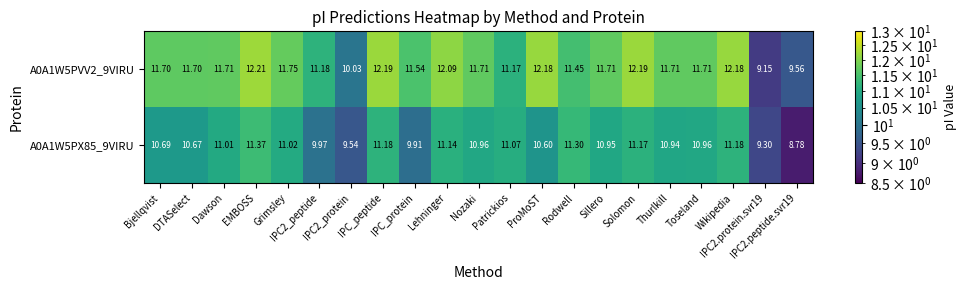

Reading left to right, extract all data points from this chart.

A0A1W5PVV2_9VIRU: Bjellqvist=11.7	DTASelect=11.7	Dawson=11.7	EMBOSS=12.2	Grimsley=11.8	IPC2_peptide=11.2	IPC2_protein=10.0	IPC_peptide=12.2	IPC_protein=11.5	Lehninger=12.1	Nozaki=11.7	Patrickios=11.2	ProMoST=12.2	Rodwell=11.4	Sillero=11.7	Solomon=12.2	Thurlkill=11.7	Toseland=11.7	Wikipedia=12.2	IPC2.protein.svr19=9.2	IPC2.peptide.svr19=9.6
A0A1W5PX85_9VIRU: Bjellqvist=10.7	DTASelect=10.7	Dawson=11.0	EMBOSS=11.4	Grimsley=11.0	IPC2_peptide=10.0	IPC2_protein=9.5	IPC_peptide=11.2	IPC_protein=9.9	Lehninger=11.1	Nozaki=11.0	Patrickios=11.1	ProMoST=10.6	Rodwell=11.3	Sillero=10.9	Solomon=11.2	Thurlkill=10.9	Toseland=11.0	Wikipedia=11.2	IPC2.protein.svr19=9.3	IPC2.peptide.svr19=8.8